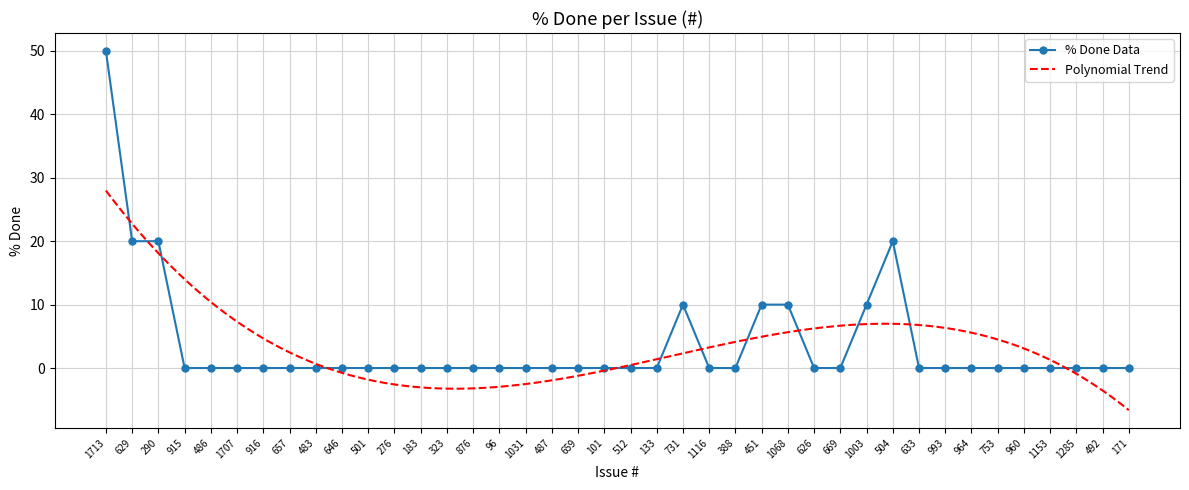

What is the greatest value displayed?

50